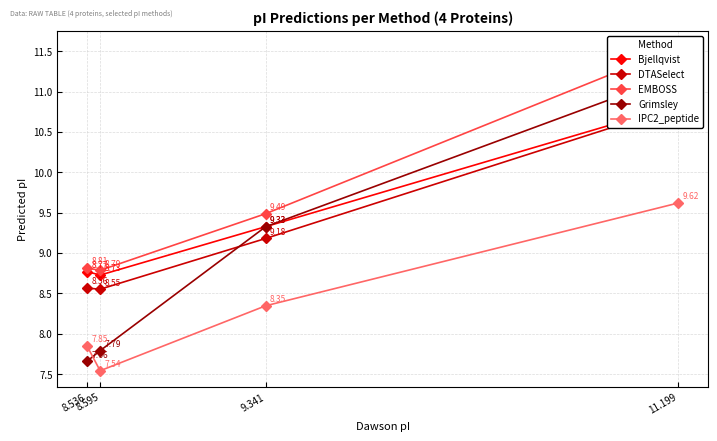

Which series has the widest spread of values?

Grimsley